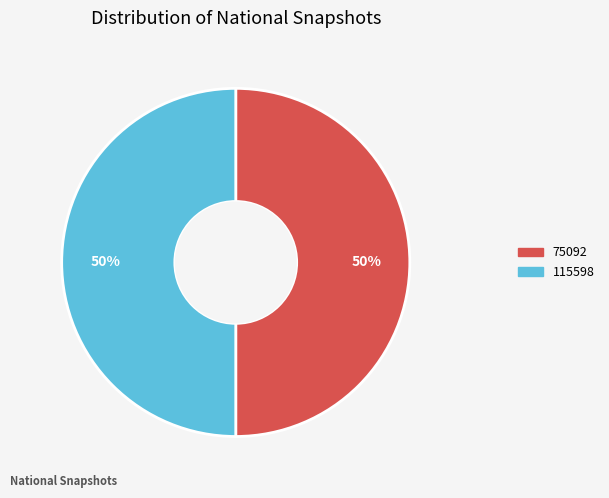

To the nearest percent, what is the average slice percentage?

50%